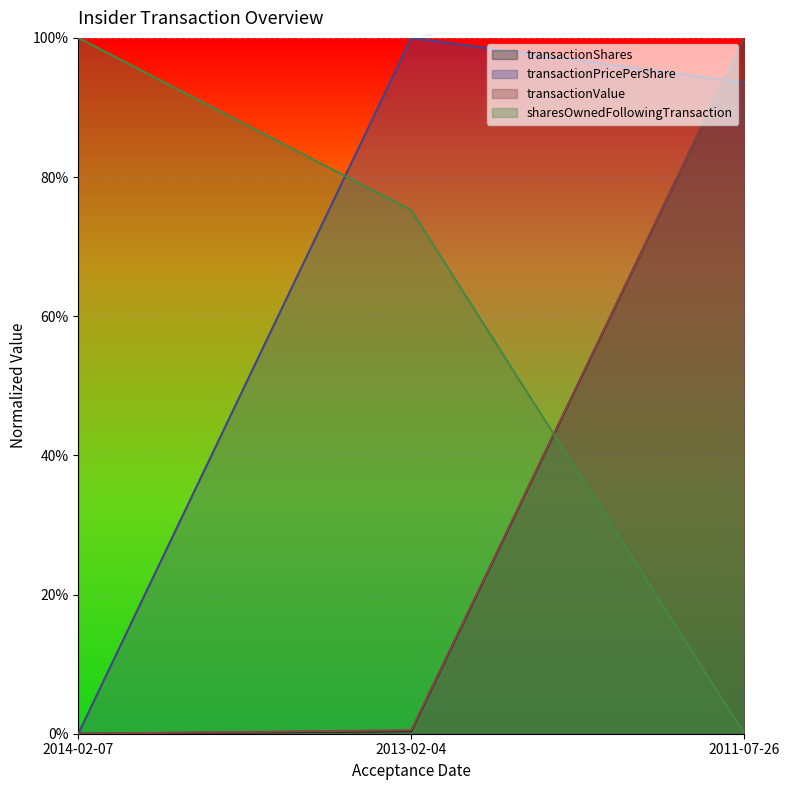

What position from the right is 2011-07-26?

1